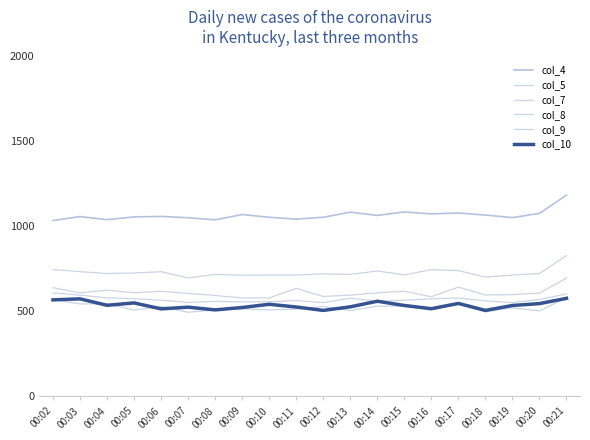

Does the chart have visible grid lines?

No